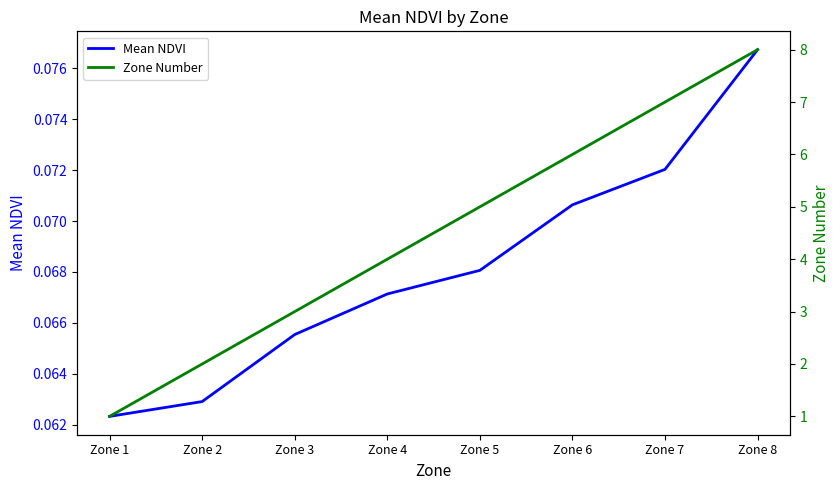

Which series changed the most between Zone 1 and Zone 6?

Zone Number